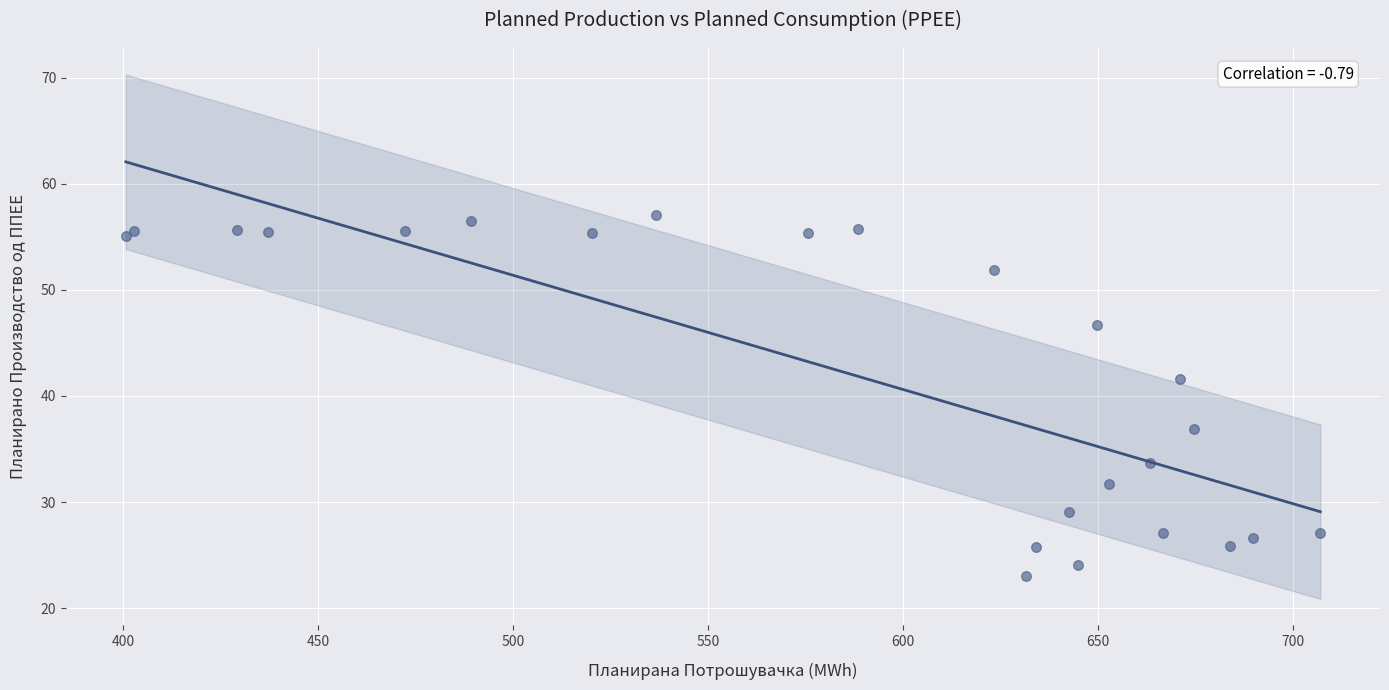

What Y value in the scatter plot is closest to 40?

41.6